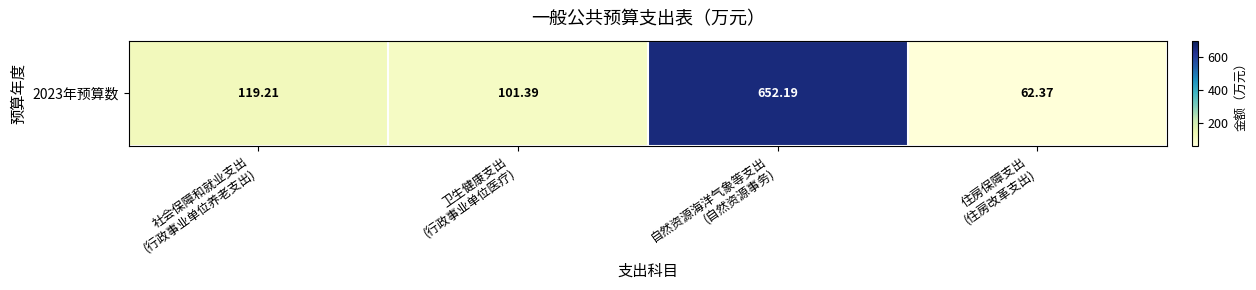

Reading left to right, list all the values displayed in this chart.

119.2	101.4	652.2	62.4